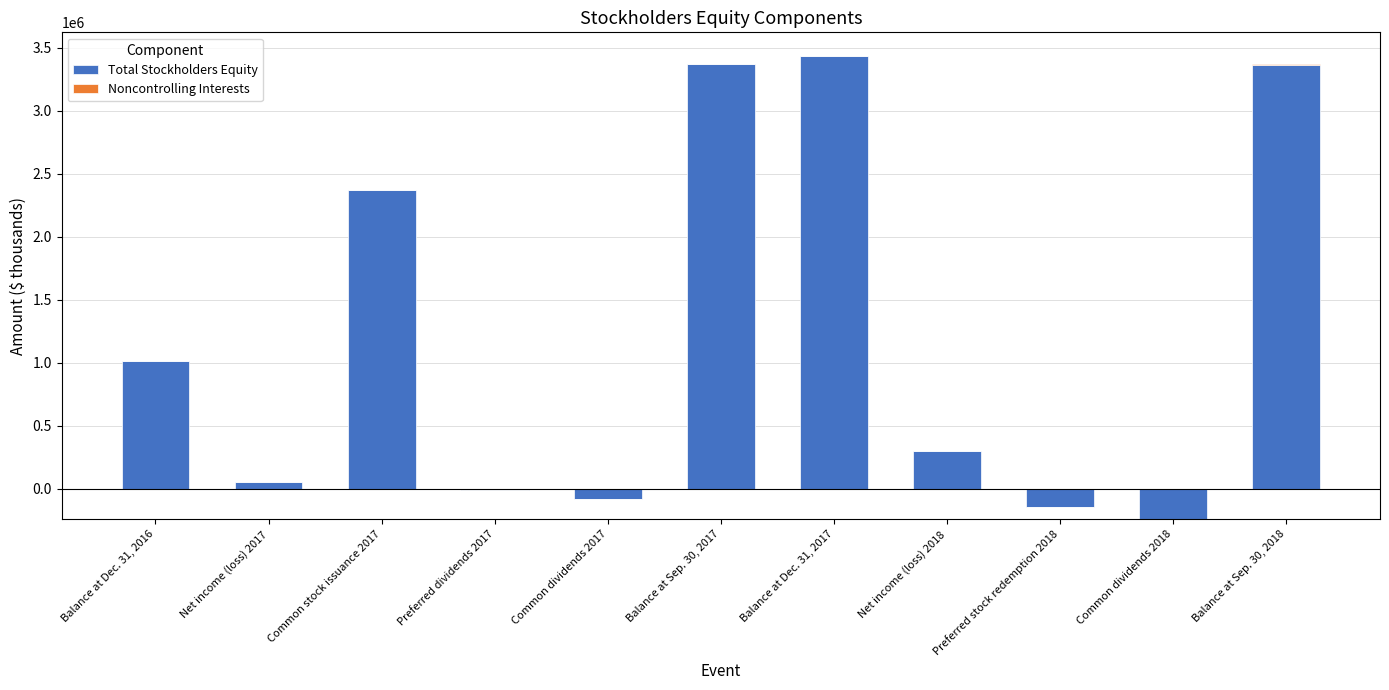

What is the sum of the Noncontrolling Interests values at Preferred stock redemption 2018 and Balance at Sep. 30, 2018?

4357